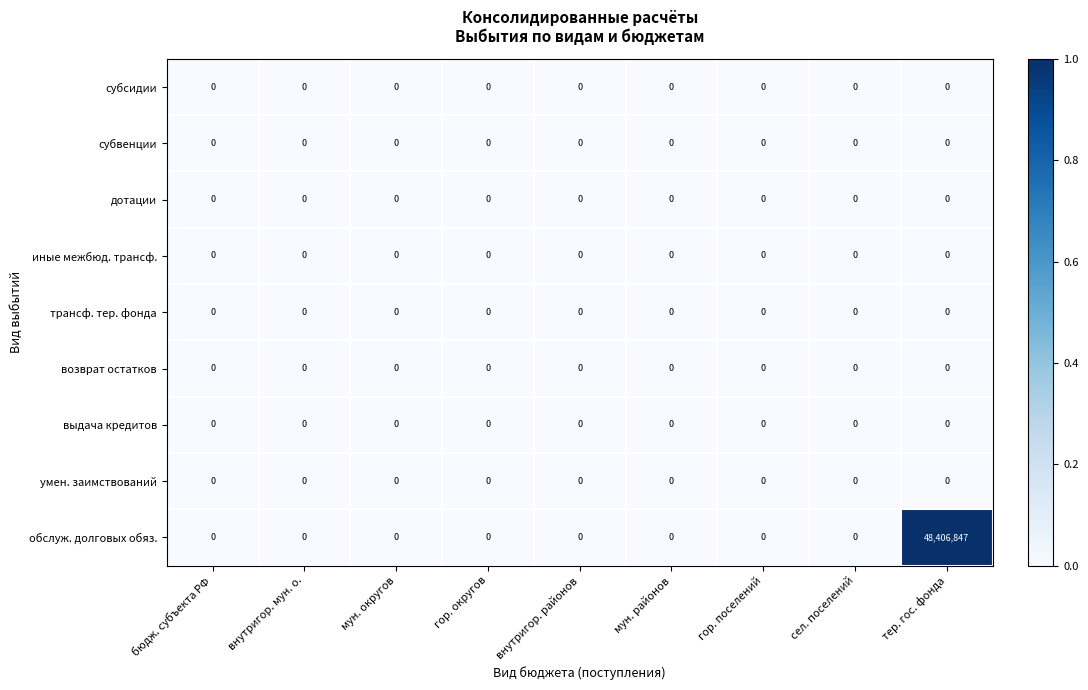

At which category is the sum across all series the highest?

тер. гос. фонда